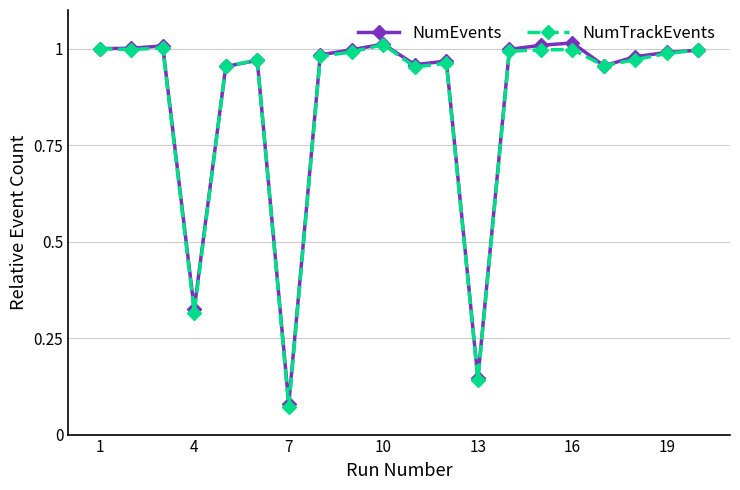

True or false: NumTrackEvents has more than 0 points higher than both neighbors.

True